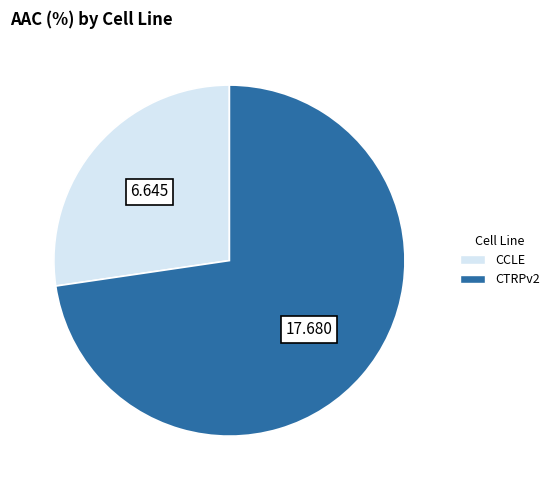

Is the sum of CTRPv2 and CCLE greater than half?

Yes